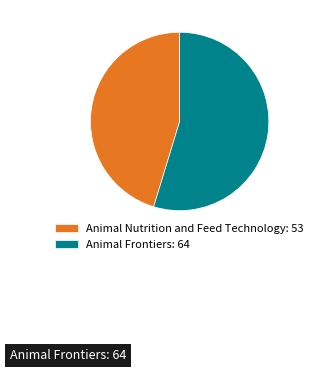

Combined, do Animal Frontiers: 64 and Animal Nutrition and Feed Technology: 53 account for over 50%?

Yes